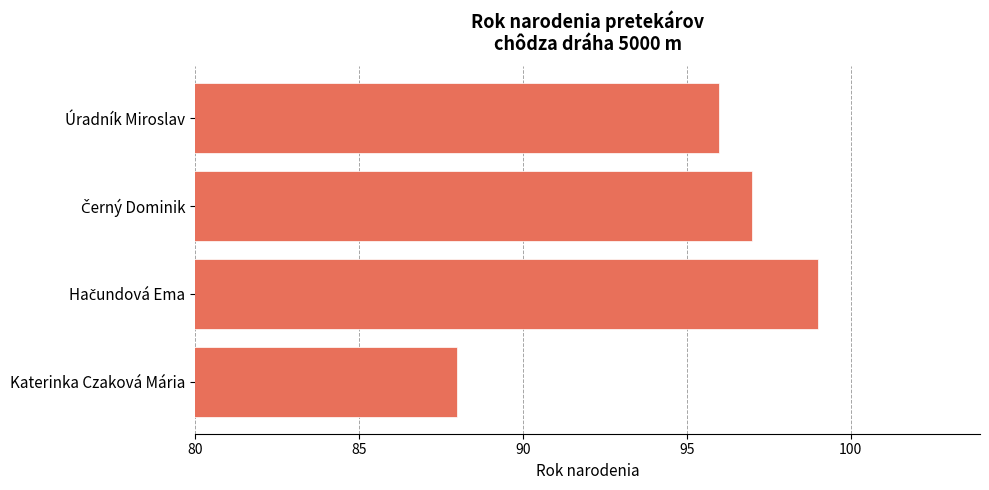

What is the sum of all values?

380